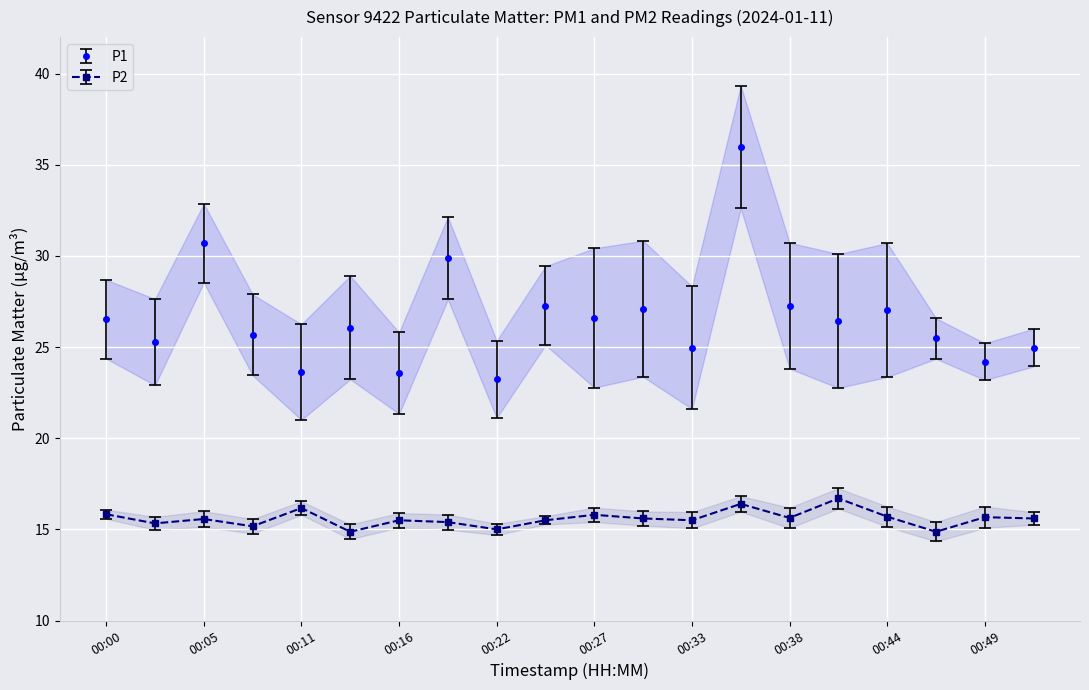

True or false: P2 has more than 0 interior local peaks.

True